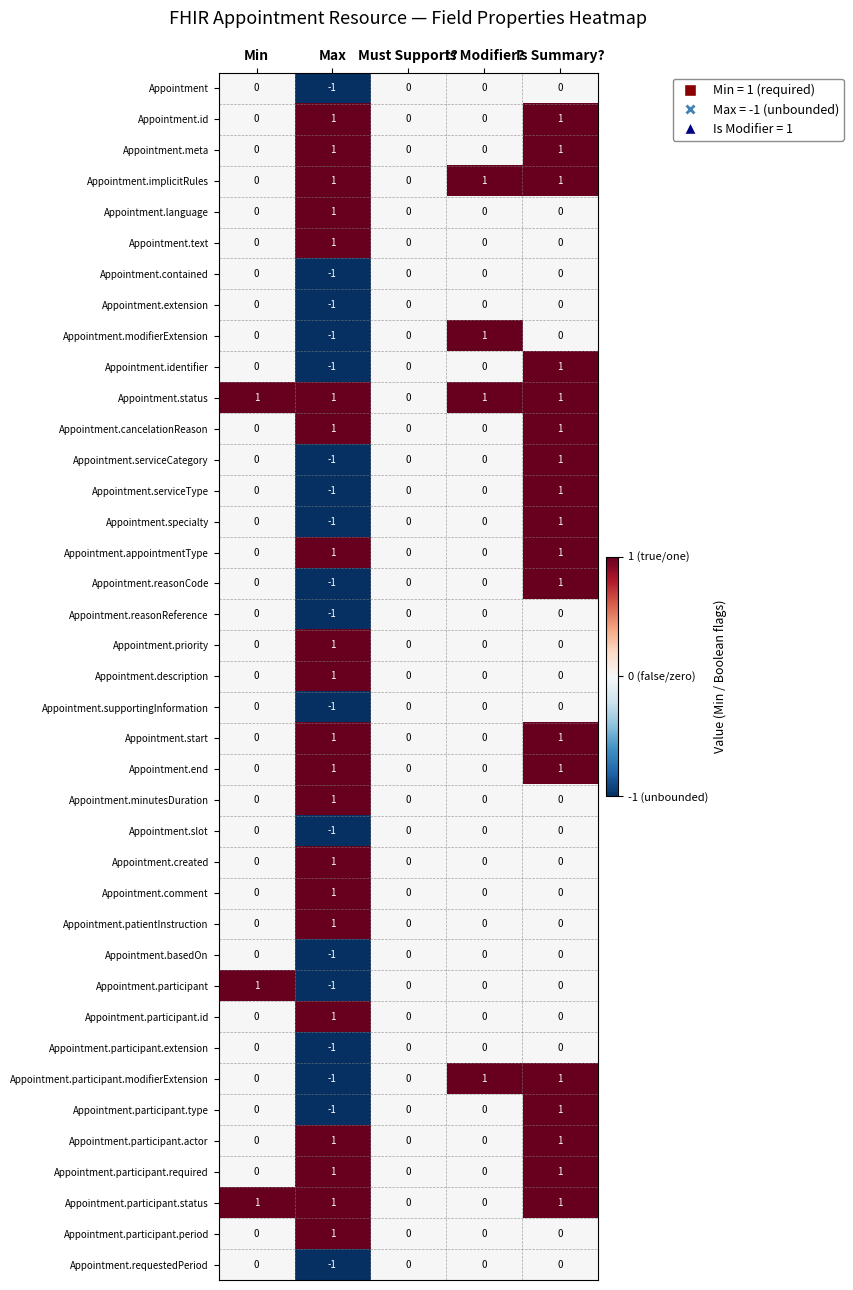

What is the smallest value displayed?

-1